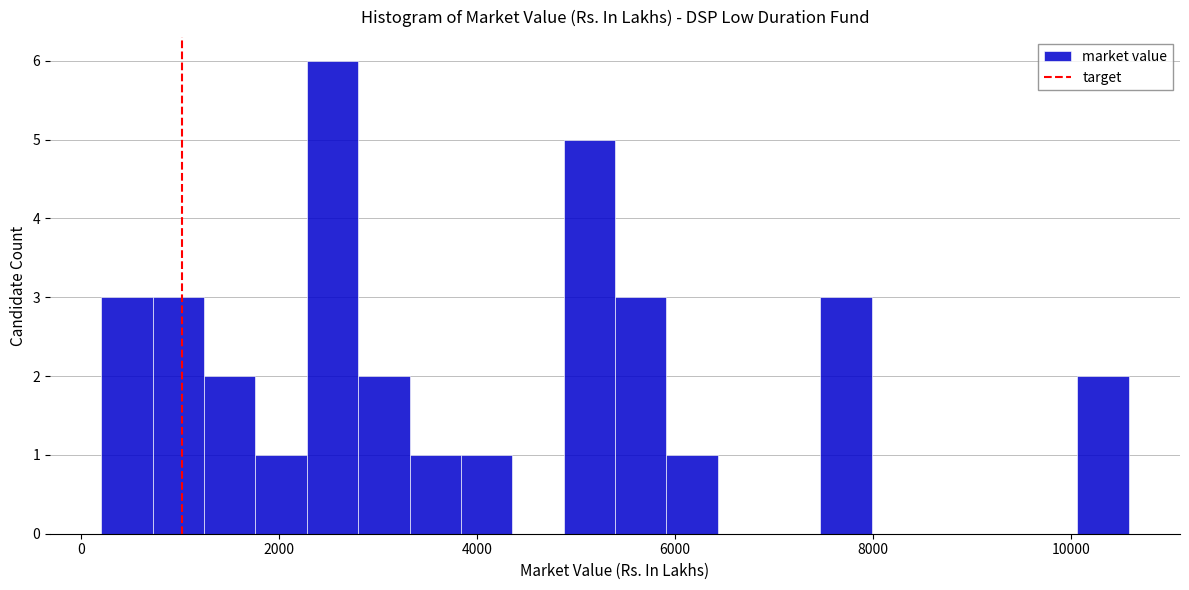

Around what value on the x-axis is the tallest bar? Give the approximate position of its centre, as read against the axis.

2600